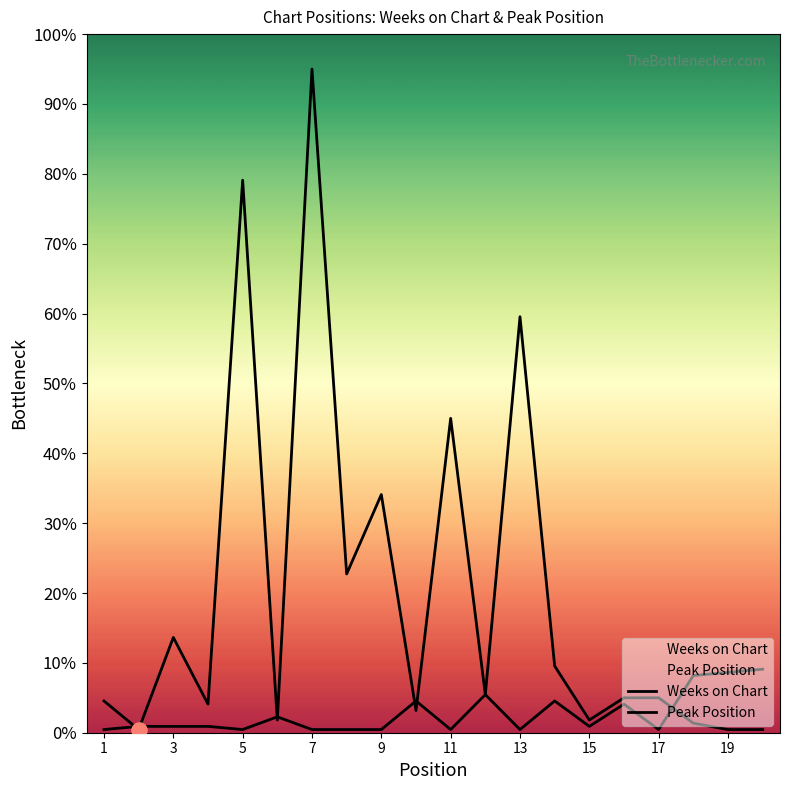

Which series reaches the minimum Y coordinate?

Weeks on Chart